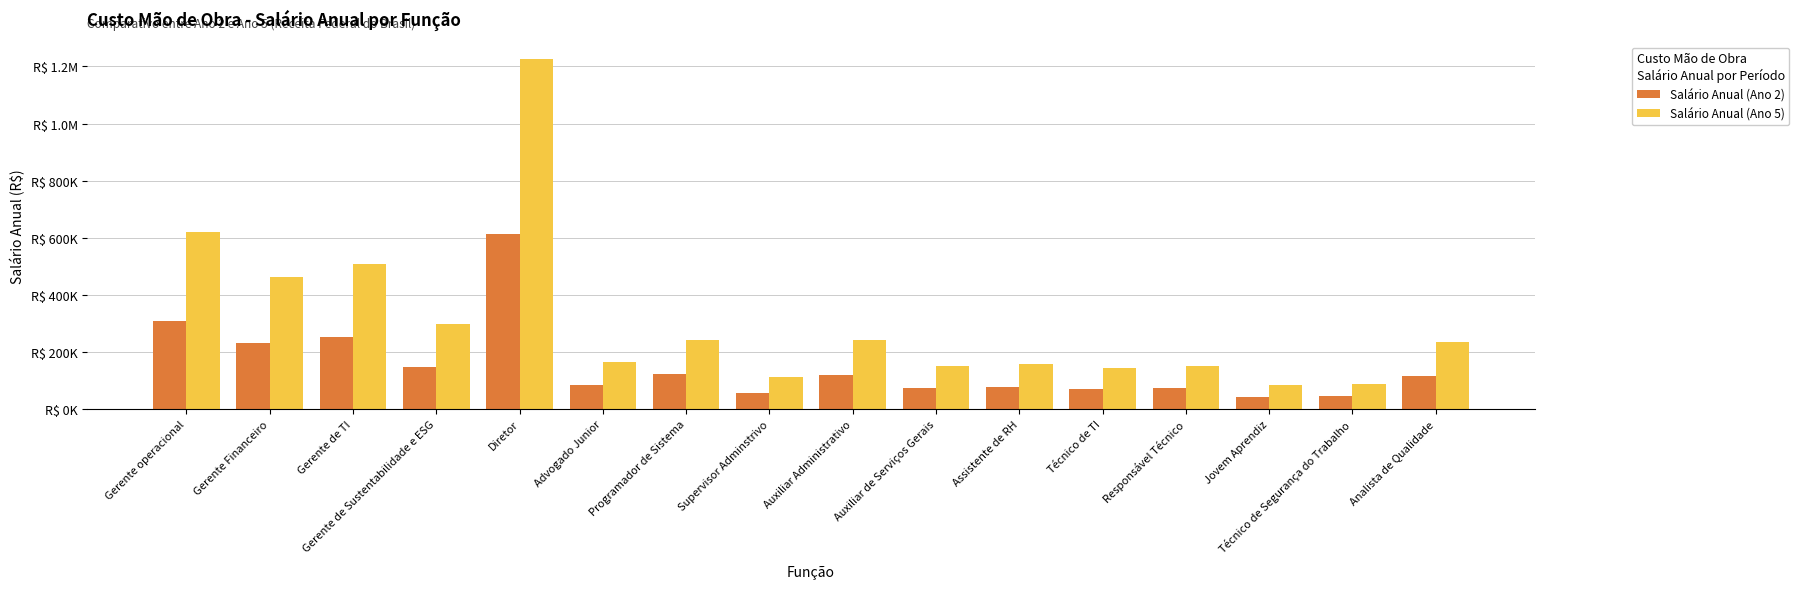

Are the bars horizontal?

No